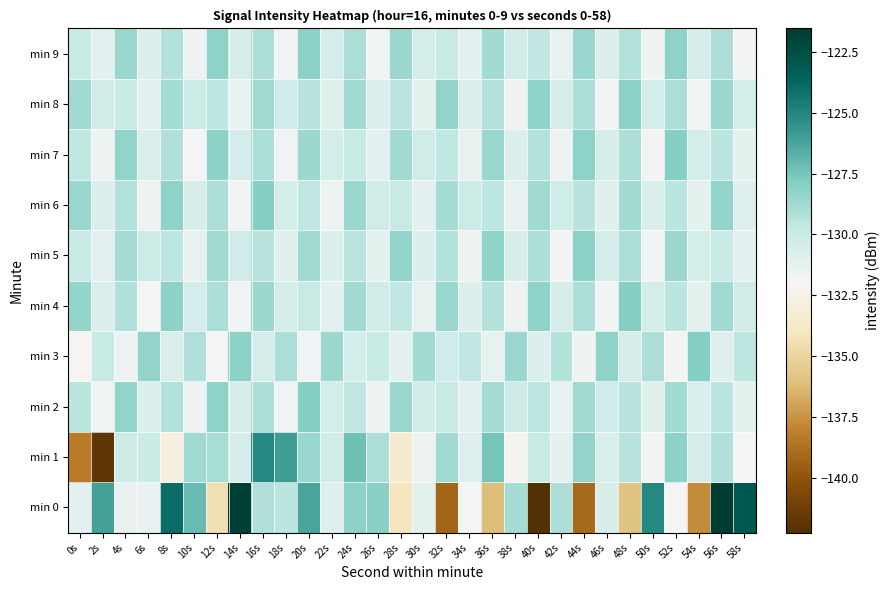

How many distinct data groups are displayed?

10